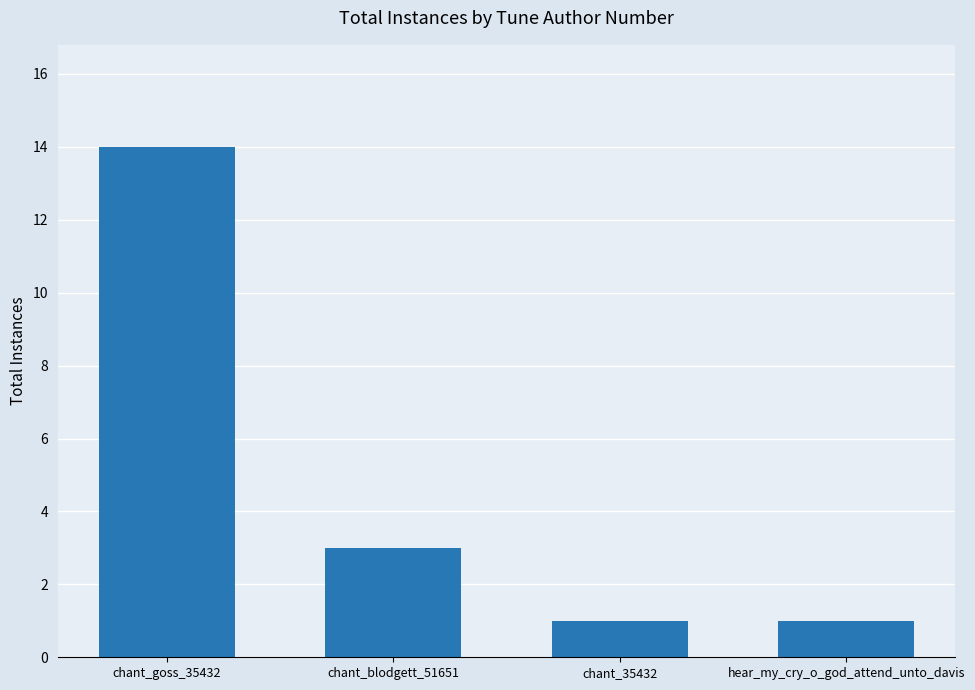

Which label corresponds to the largest value in the chart?

chant_goss_35432